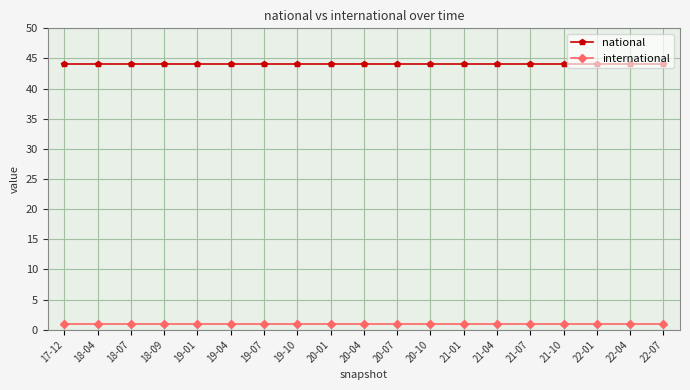

What position from the left is 21-10?

16